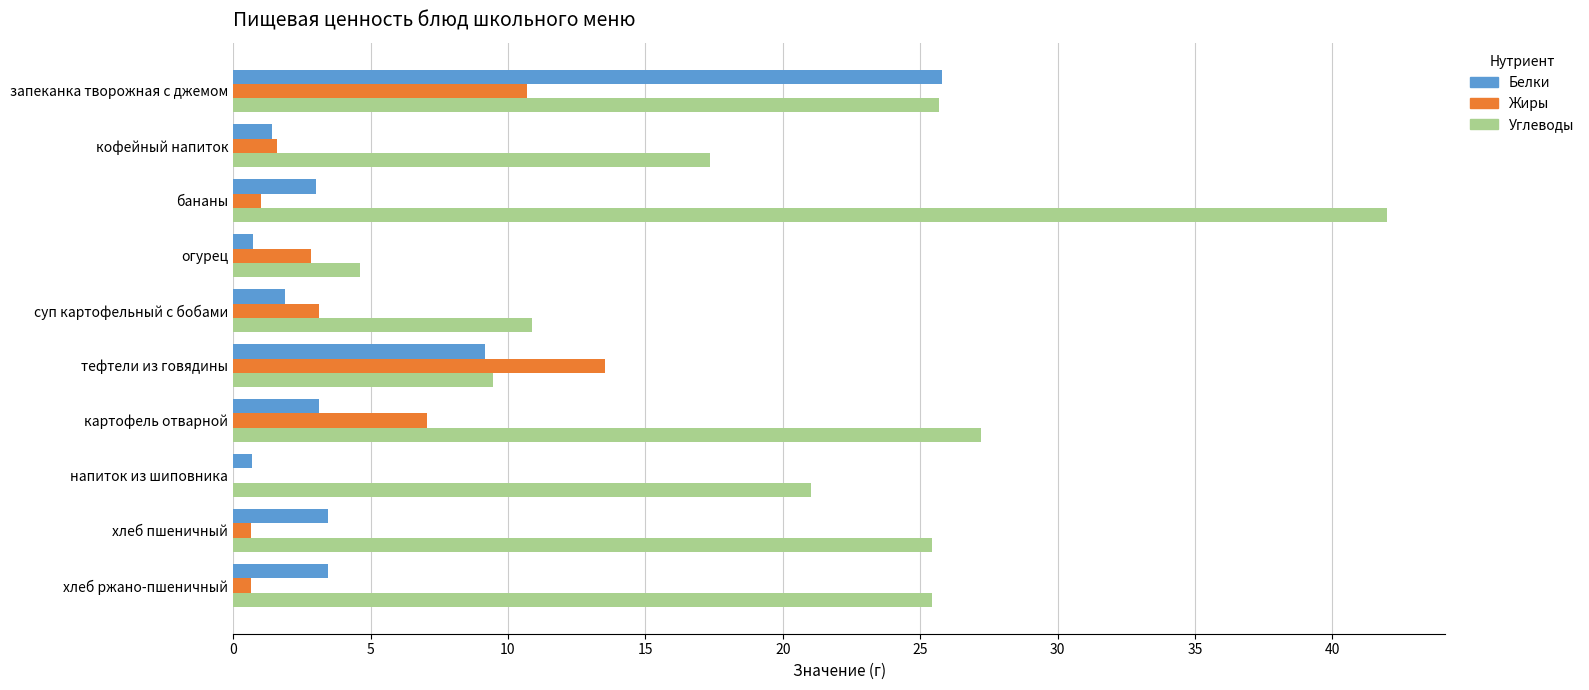

True or false: Белки has a value of 5.3 at картофель отварной.

False